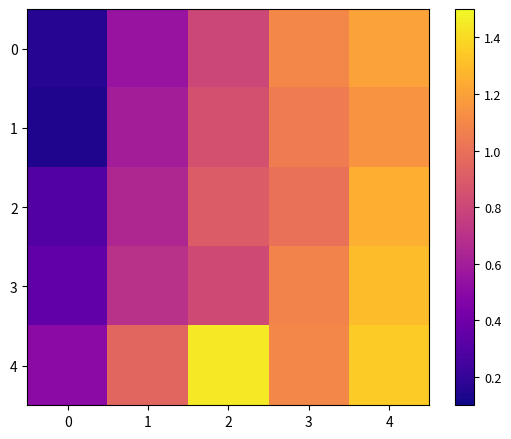

Rank the series by their maximum value, from lowest to highest.

1, 0, 2, 3, 4